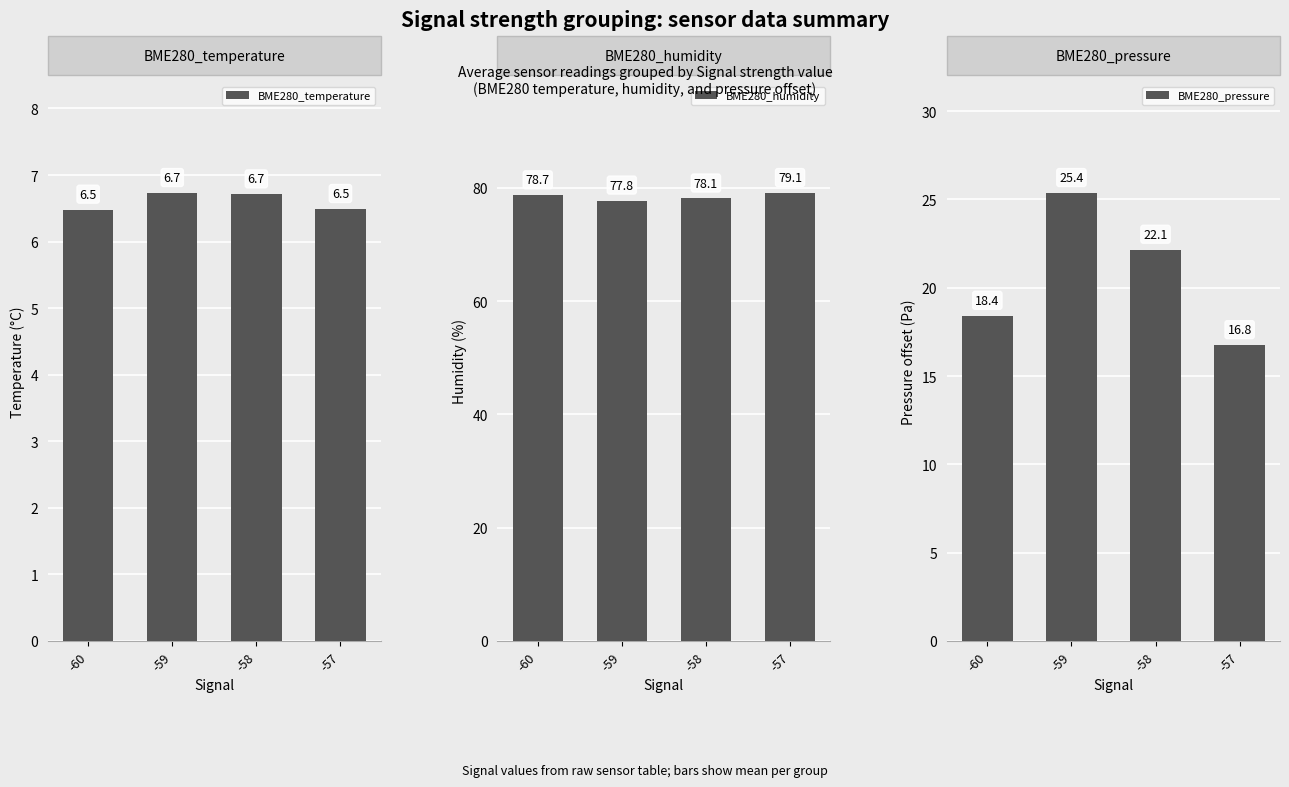

What is the value of the BME280_humidity bar at the 2nd from the left?

77.8